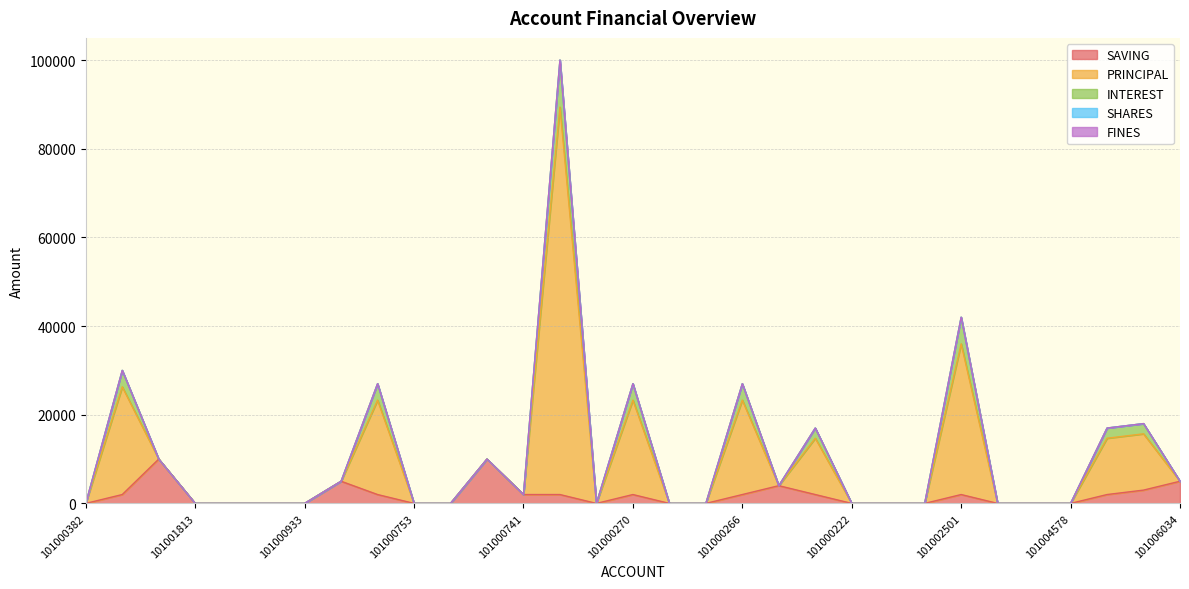

How many interior local peaks does the INTEREST series have?

7